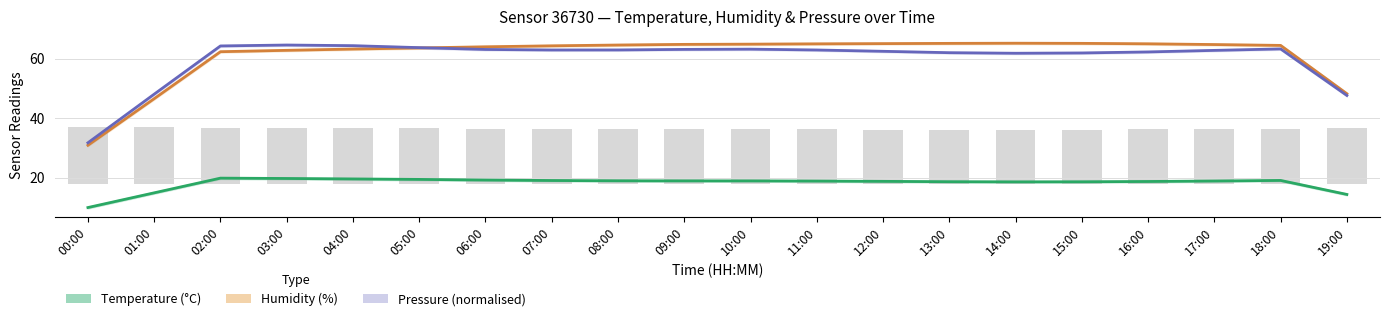

Reading left to right, what are all the values shown in this chart?

Temperature (°C): 10.0	14.9	19.9	19.8	19.6	19.4	19.2	19.1	19.0	19.0	19.0	18.9	18.8	18.7	18.6	18.7	18.8	18.9	19.1	14.4
Humidity (%): 30.9	46.6	62.3	62.8	63.2	63.6	64.0	64.3	64.6	64.8	64.9	65.0	65.0	65.1	65.2	65.1	65.0	64.7	64.5	48.2
Pressure (normalised): 31.7	48.1	64.3	64.6	64.4	63.7	63.1	62.9	62.9	63.1	63.2	62.9	62.5	62.0	61.8	61.9	62.3	62.8	63.3	47.6